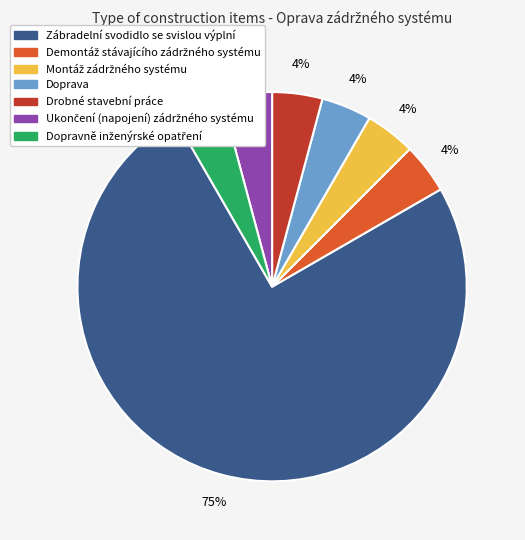

Is there a majority slice in this chart?

Yes